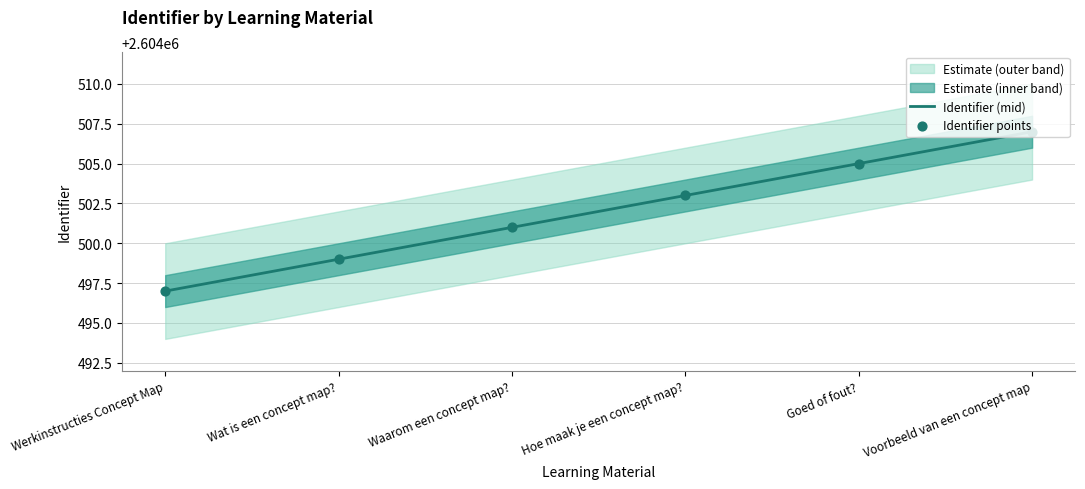

At which label does Identifier (mid) reach its minimum?

Werkinstructies Concept Map